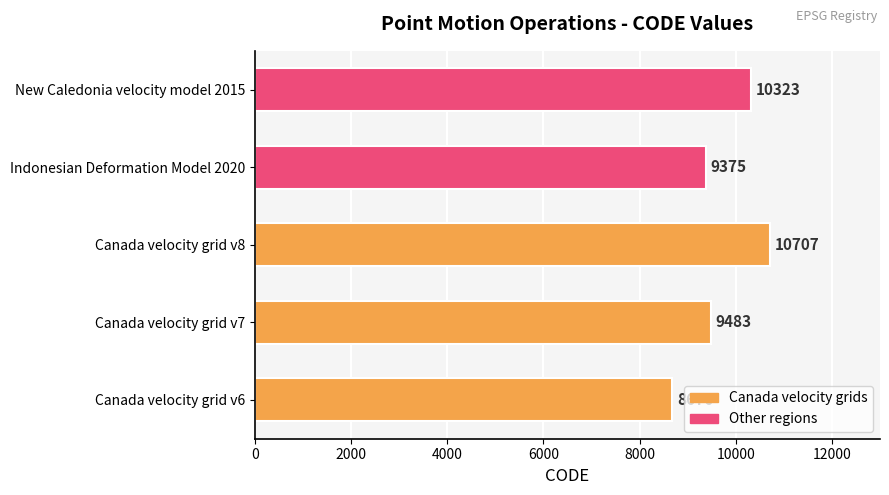

Which has a higher value, New Caledonia velocity model 2015 or Canada velocity grid v8?

Canada velocity grid v8